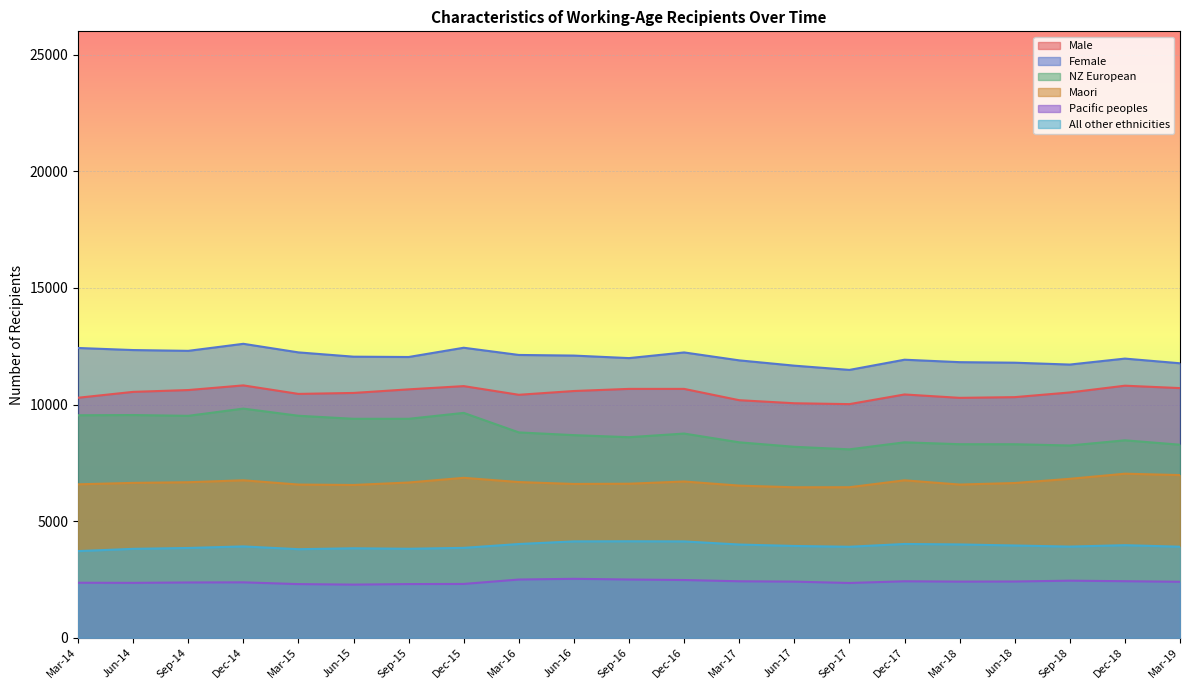

List the labels in order of Maori value, smallest first.

Jun-17, Sep-17, Mar-17, Jun-15, Mar-15, Mar-18, Mar-14, Jun-16, Sep-16, Jun-18, Jun-14, Sep-15, Sep-14, Mar-16, Dec-16, Dec-17, Dec-14, Sep-18, Dec-15, Mar-19, Dec-18